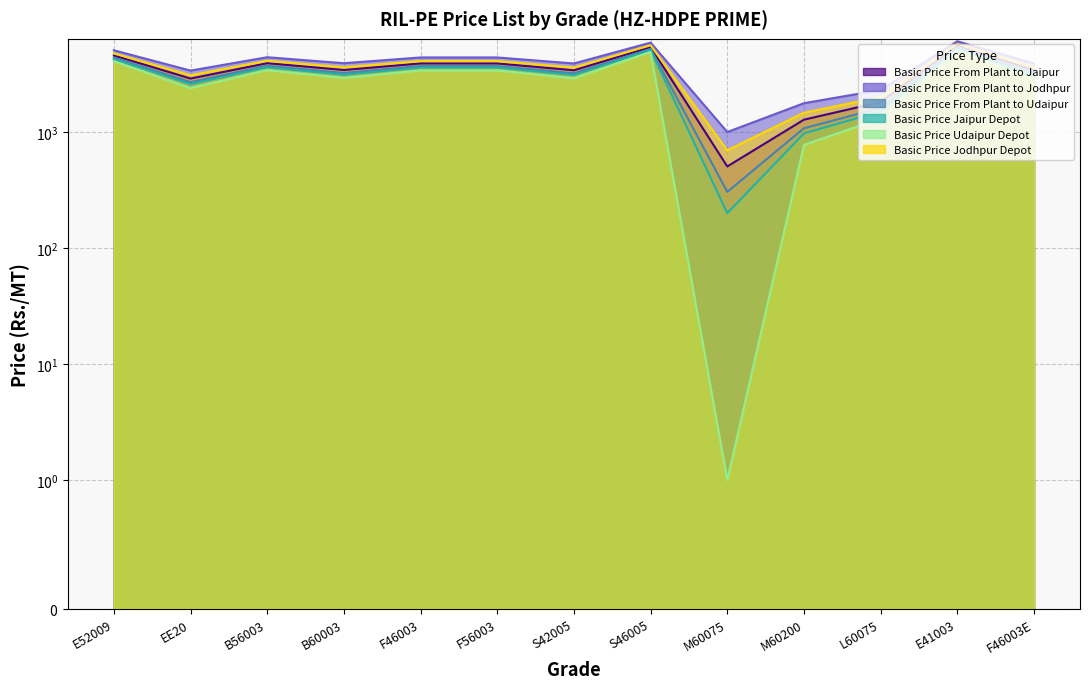

Reading left to right, what are all the values shown in this chart?

Basic Price From Plant to Jaipur: E52009=4619	EE20=2919	B56003=3959	B60003=3459	F46003=3939	F56003=3939	S42005=3439	S46005=5459	M60075=509	M60200=1289	L60075=1829	E41003=5619	F46003E=3439
Basic Price From Plant to Jodhpur: E52009=5118	EE20=3418	B56003=4458	B60003=3958	F46003=4438	F56003=4438	S42005=3938	S46005=5958	M60075=1008	M60200=1788	L60075=2328	E41003=6118	F46003E=3938
Basic Price From Plant to Udaipur: E52009=4417	EE20=2717	B56003=3757	B60003=3257	F46003=3737	F56003=3737	S42005=3237	S46005=5257	M60075=307	M60200=1087	L60075=1627	E41003=5417	F46003E=3237
Basic Price Jaipur Depot: E52009=4311	EE20=2611	B56003=3651	B60003=3151	F46003=3631	F56003=3631	S42005=3131	S46005=5151	M60075=201	M60200=981	L60075=1521	E41003=5311	F46003E=3131
Basic Price Udaipur Depot: E52009=4111	EE20=2411	B56003=3451	B60003=2951	F46003=3431	F56003=3431	S42005=2931	S46005=4951	M60075=1	M60200=781	L60075=1321	E41003=5111	F46003E=2931
Basic Price Jodhpur Depot: E52009=4811	EE20=3111	B56003=4151	B60003=3651	F46003=4131	F56003=4131	S42005=3631	S46005=5651	M60075=701	M60200=1481	L60075=2021	E41003=5811	F46003E=3631